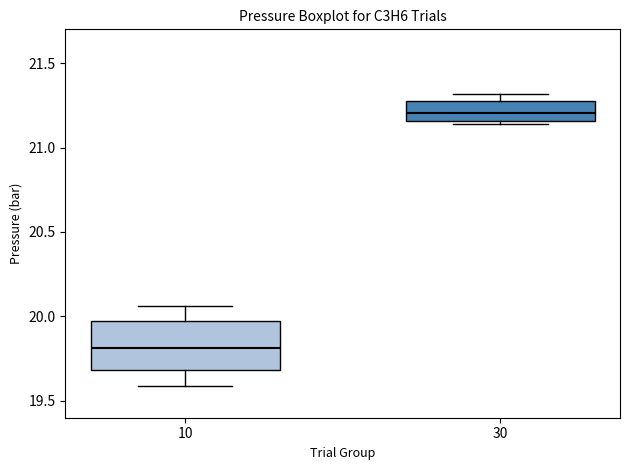

Reading left to right, read every box against the y-axis: the position of its median line, the range the box covers, and the ends of its whiskers. The values are not printed on the chart, so give them approximately, as read against the axis.

10: median 19.80, box 19.70 to 19.95, whiskers 19.60 to 20.05
30: median 21.20, box 21.15 to 21.30, whiskers 21.15 (just below the box's lower edge) to 21.30 (just above the box's upper edge)